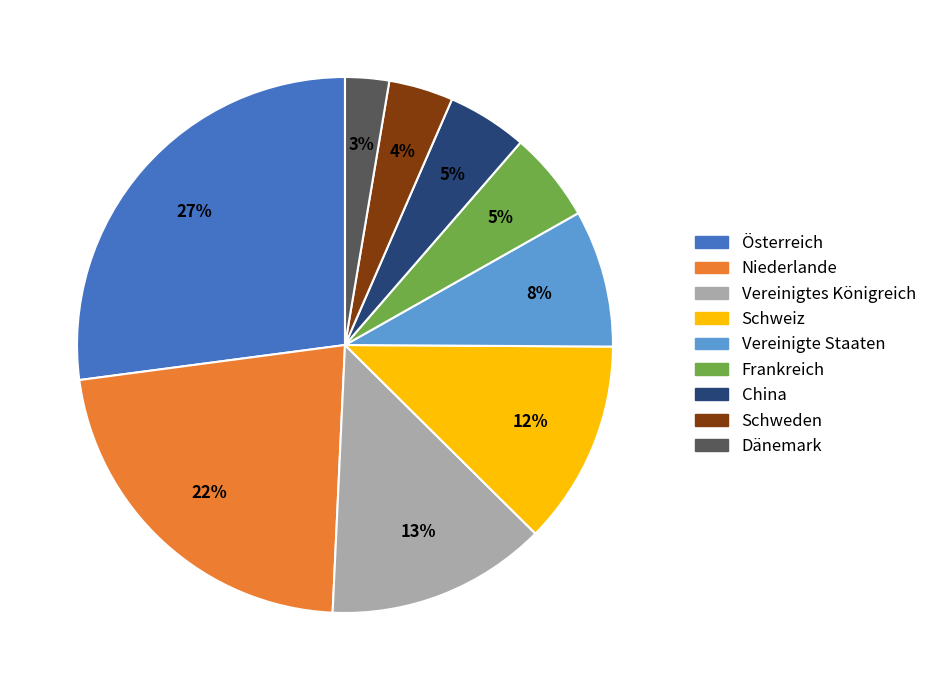

Is there a majority slice in this chart?

No